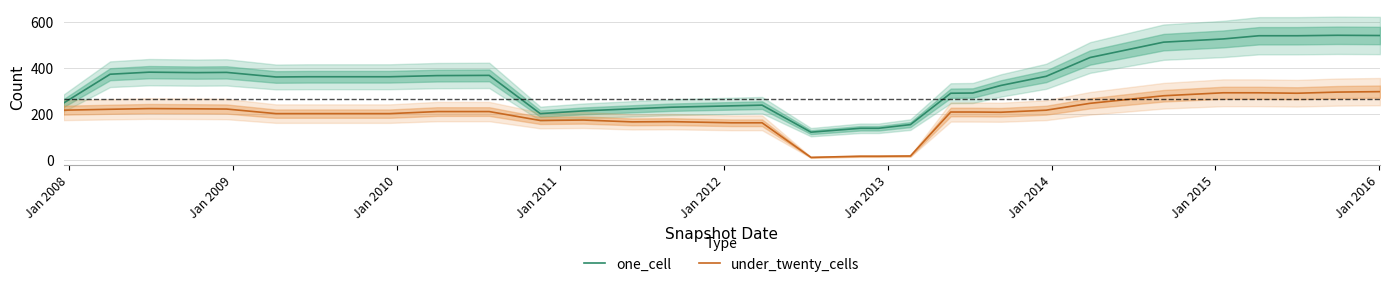

Reading right to left, extract all data points from this chart.

one_cell: 543	544	542	542	528	514	447	365	325	292	291	154	138	138	121	239	236	230	223	214	202	369	368	363	363	363	362	382	381	383	374	248
under_twenty_cells: 298	296	291	293	293	280	247	217	208	209	209	17	16	16	11	162	162	167	166	174	172	211	211	202	202	202	202	222	223	224	221	217